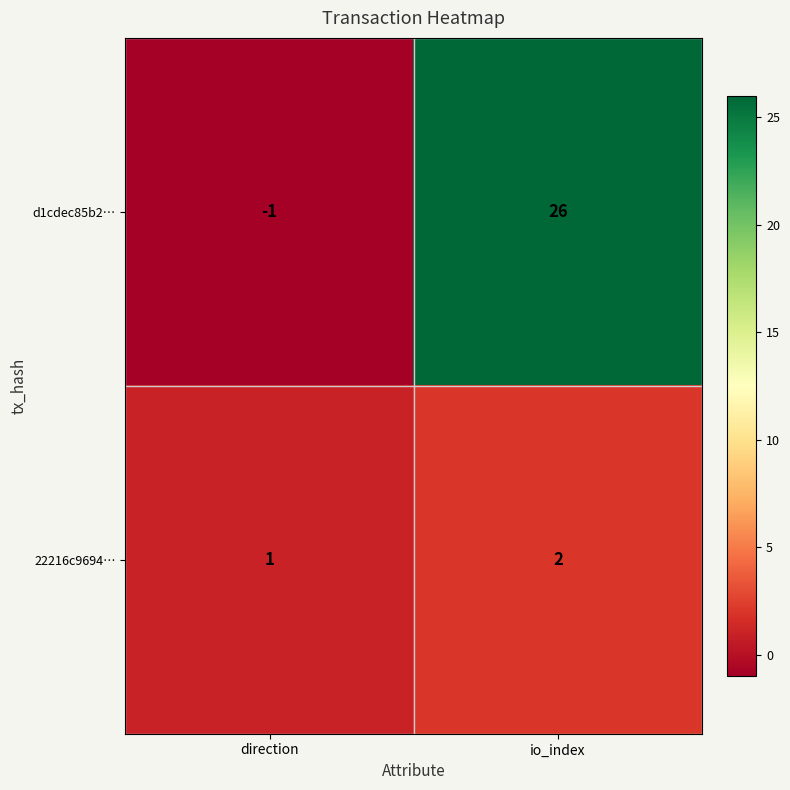

How many values in the 22216c9694… series are below 2?

1